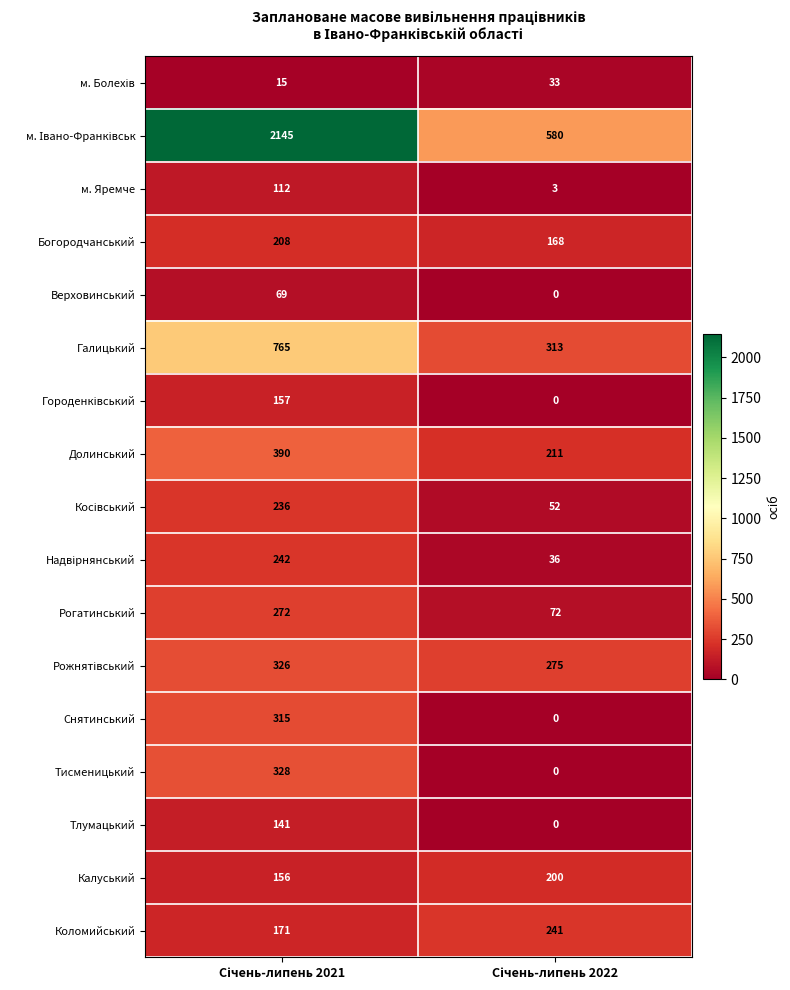

How many categories are shown in the chart?

2